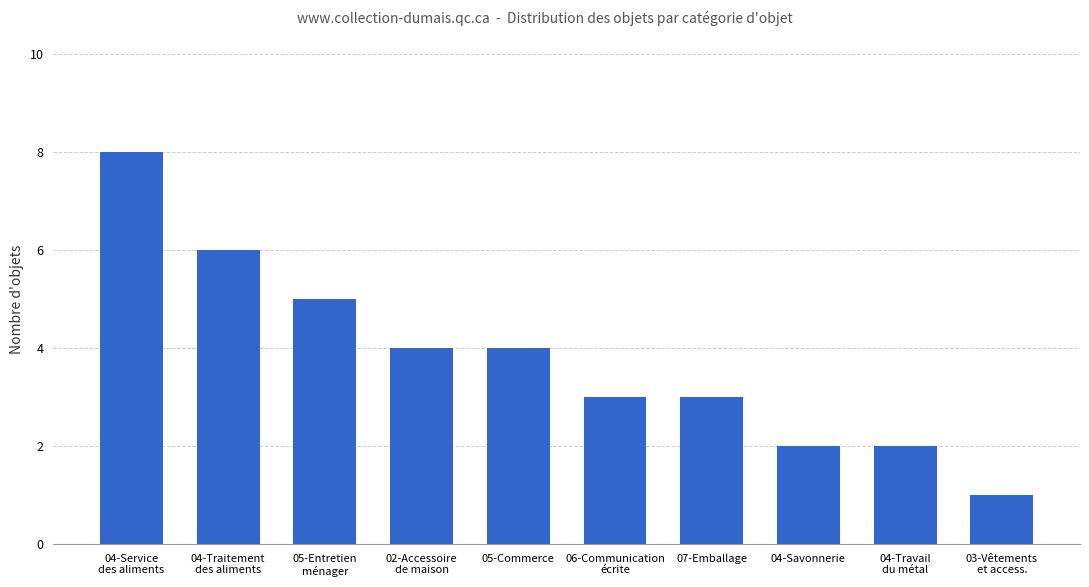

What is the maximum value shown in the chart?

8